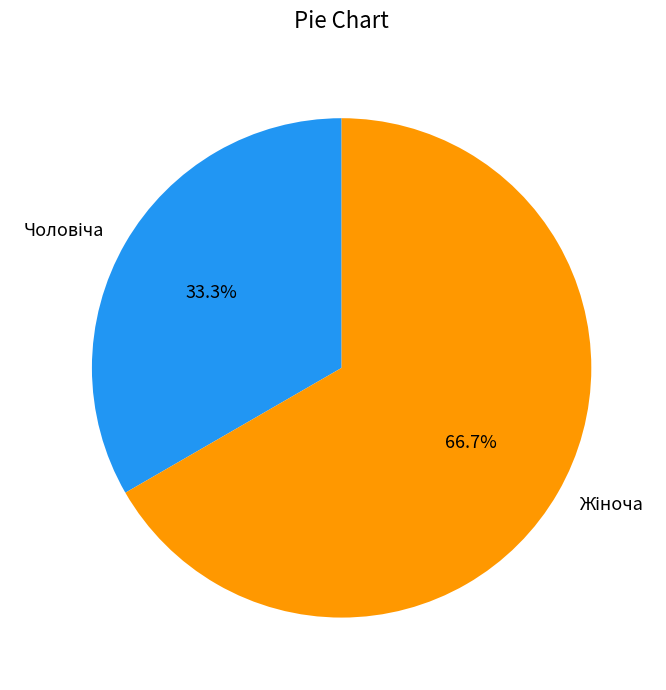

Do Чоловіча and Жіноча together represent more than half of the pie?

Yes